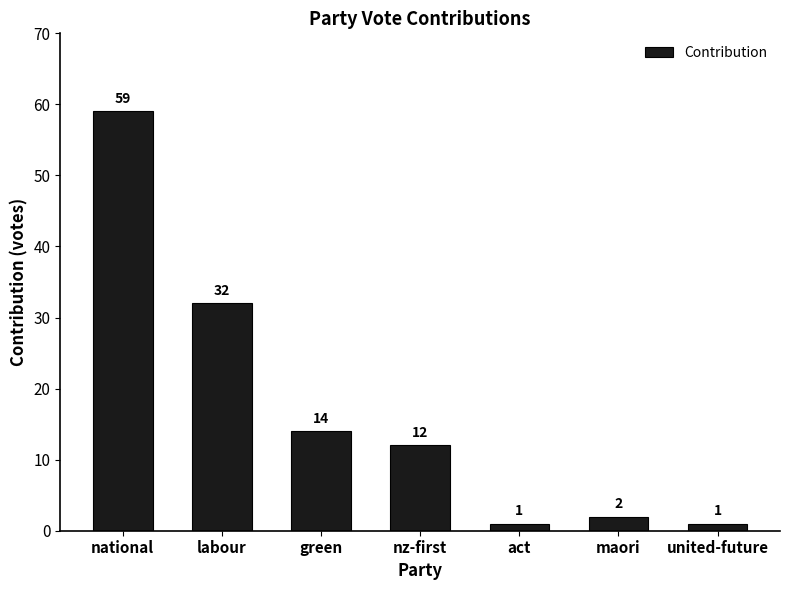

What is the change in value from green to act?

-13